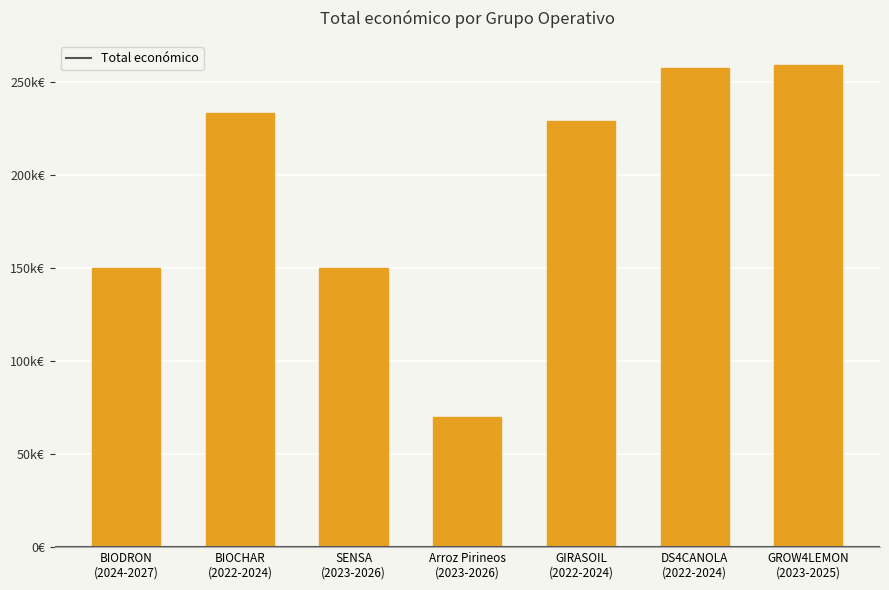

How many data points are above 228922?

3